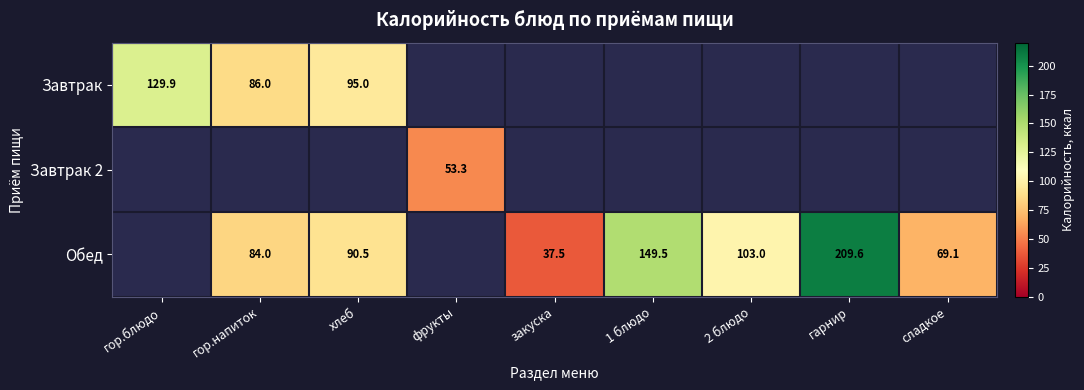

What is the difference between the Обед values at гор.напиток and 1 блюдо?

65.5